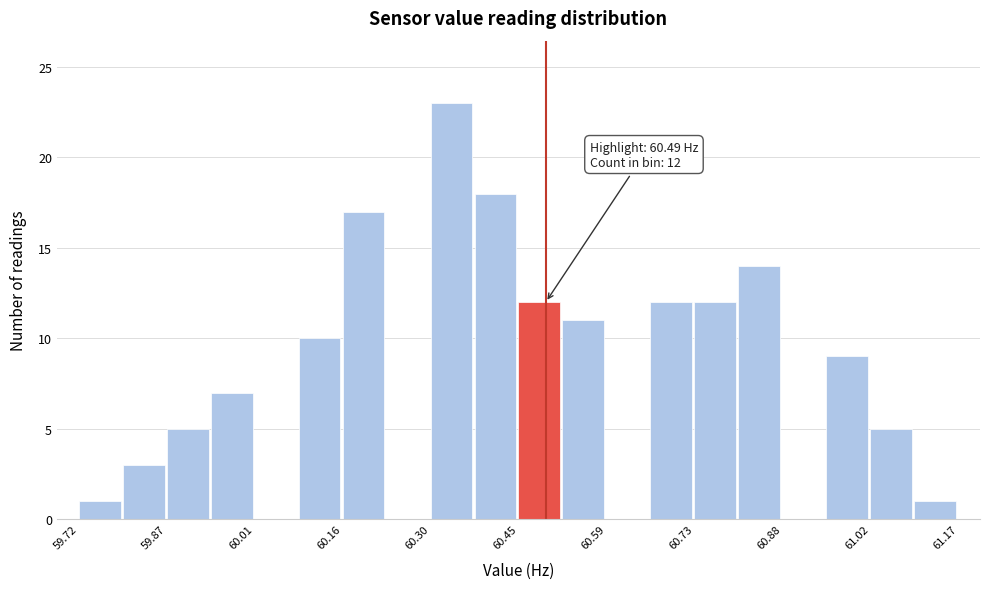

Around what value on the x-axis is the tallest bar? Give the approximate position of its centre, as read against the axis.

60.34